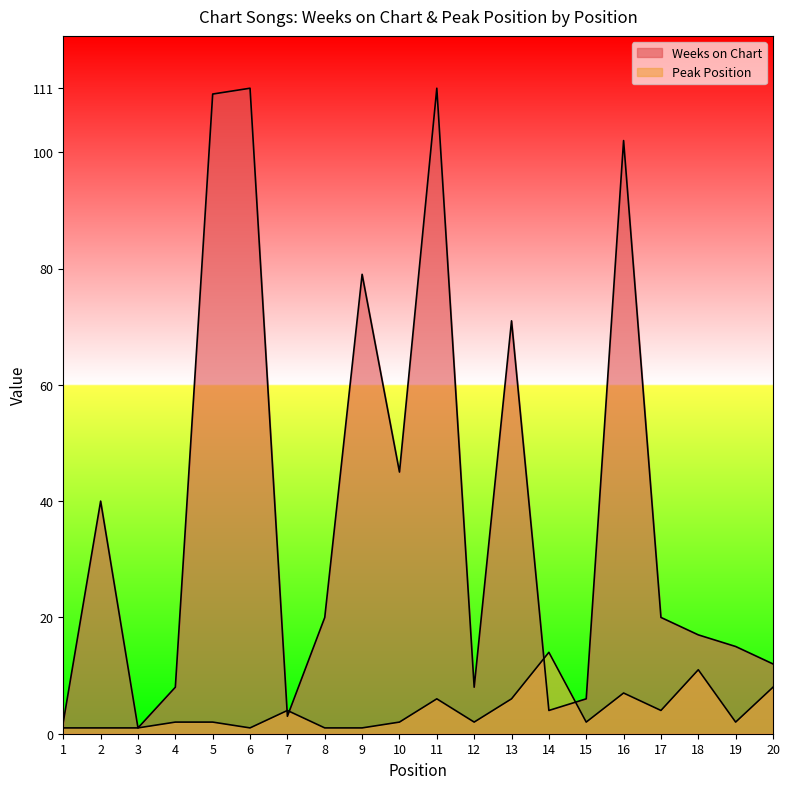

Reading left to right, what are all the values shown in this chart?

Weeks on Chart: 1=2	2=40	3=1	4=8	5=110	6=111	7=3	8=20	9=79	10=45	11=111	12=8	13=71	14=4	15=6	16=102	17=20	18=17	19=15	20=12
Peak Position: 1=1	2=1	3=1	4=2	5=2	6=1	7=4	8=1	9=1	10=2	11=6	12=2	13=6	14=14	15=2	16=7	17=4	18=11	19=2	20=8